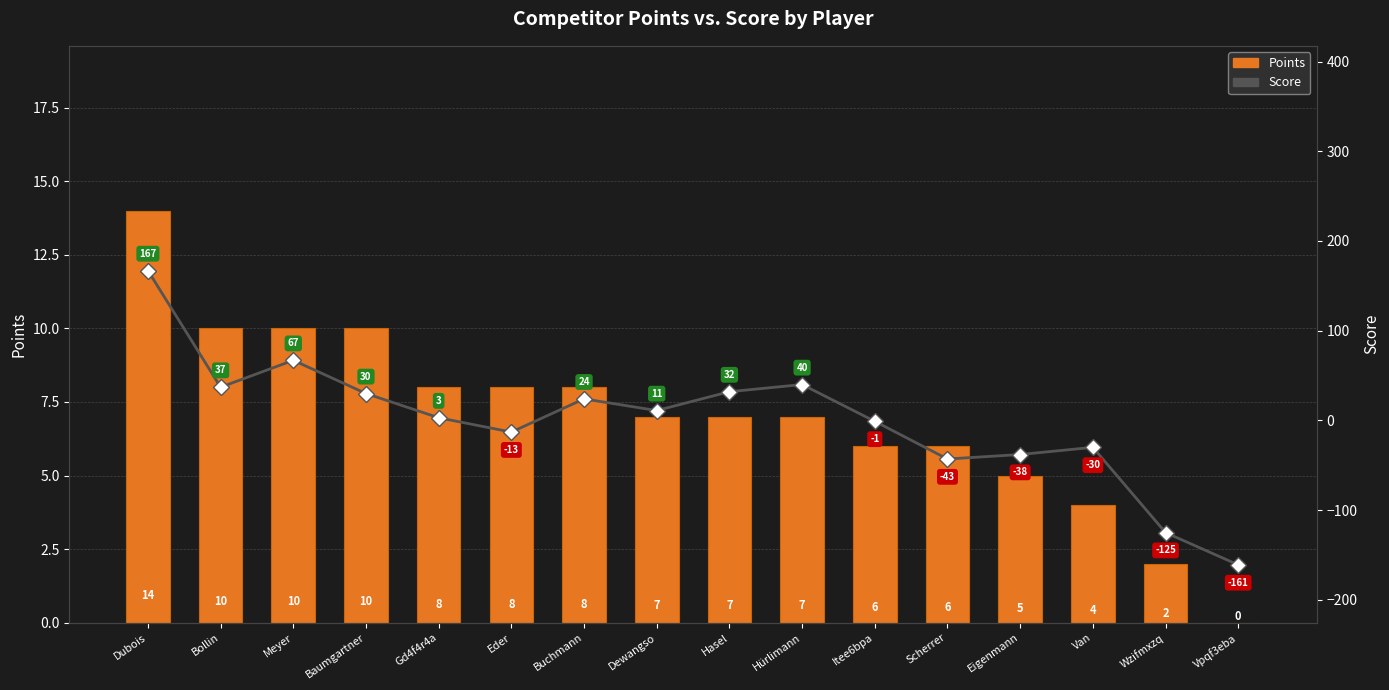

Reading left to right, what are all the values shown in this chart?

Points: 14	10	10	10	8	8	8	7	7	7	6	6	5	4	2	0
Score: 167	37	67	30	3	-13	24	11	32	40	-1	-43	-38	-30	-125	-161